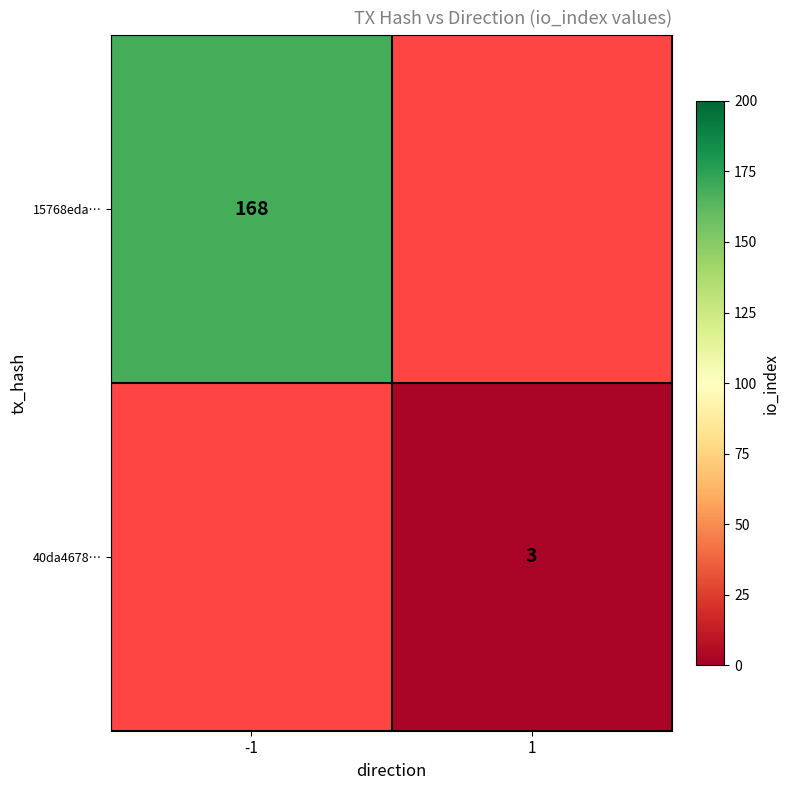

Which label corresponds to the largest value in the chart?

-1